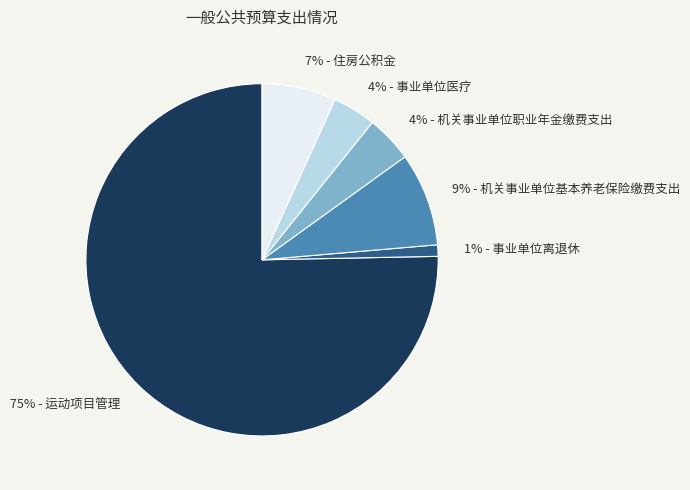

Is there any slice that represents more than half of the pie?

Yes